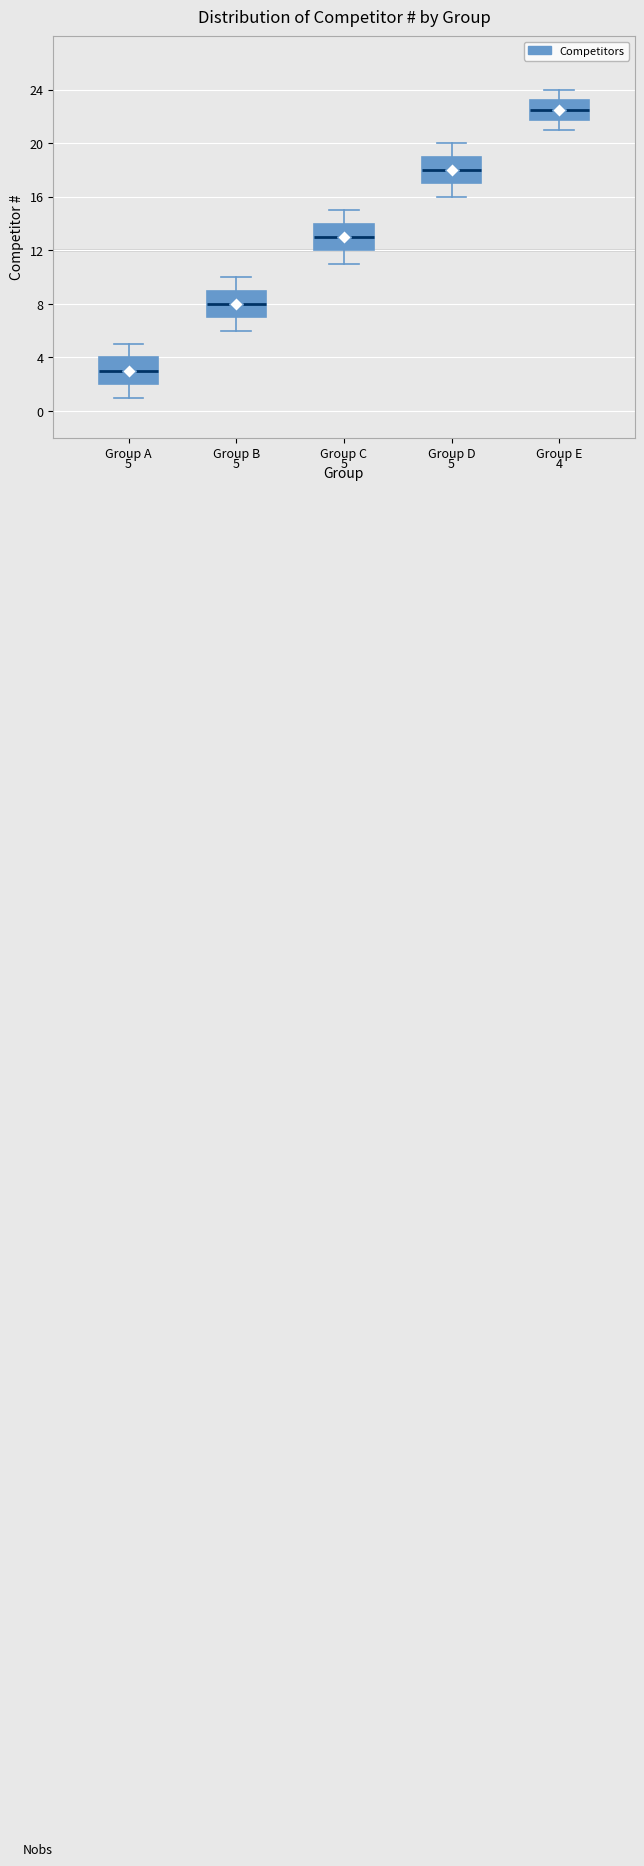

Which box has the lowest median line?

Group A